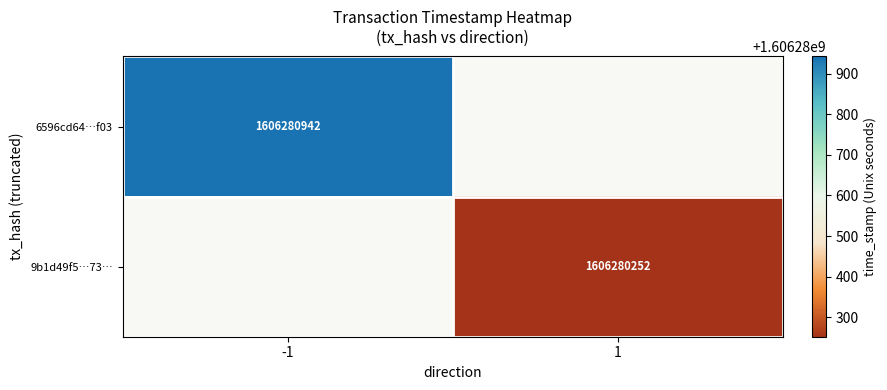

Between -1 and 1, which series saw the biggest shift?

6596cd64946c102ef7c3d4f1125828e0cb31f03